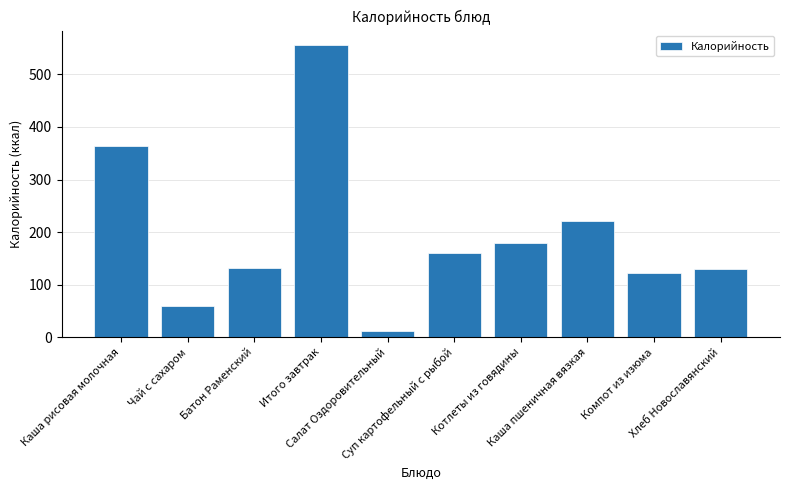

Count the number of data series in this chart.

1